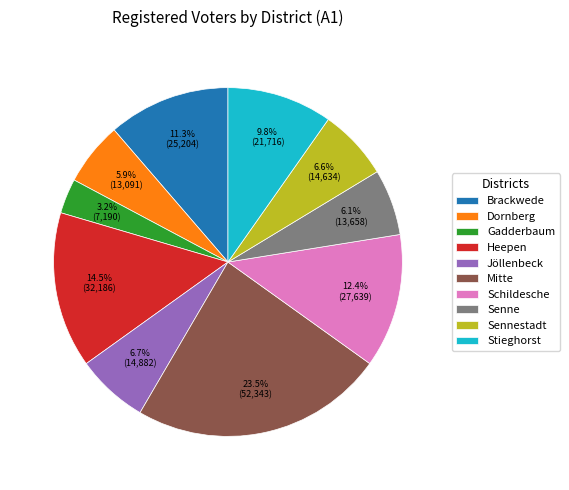

What percentage is NOT represented by Gadderbaum?

96.8%